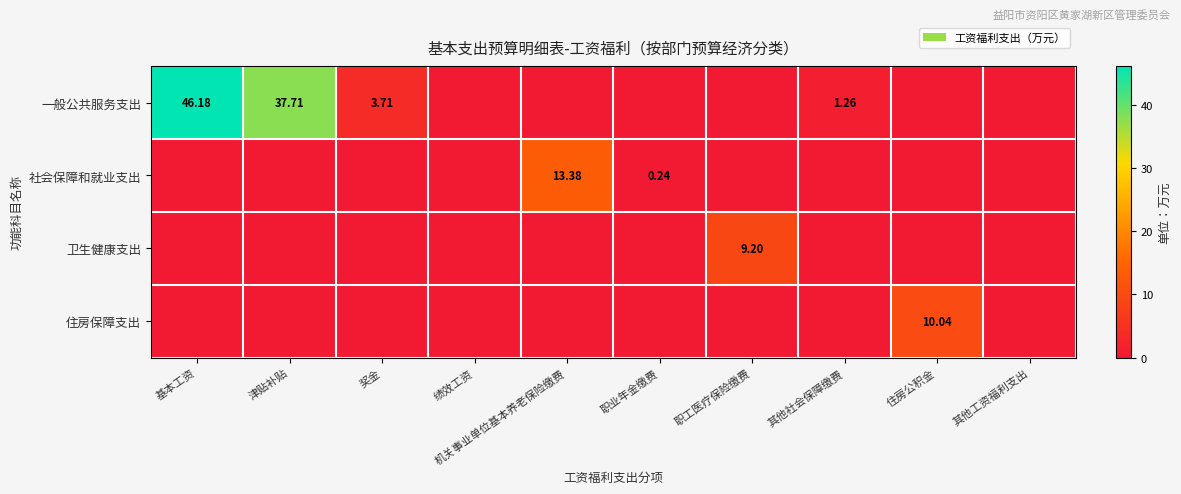

Count the number of categories in the chart.

10